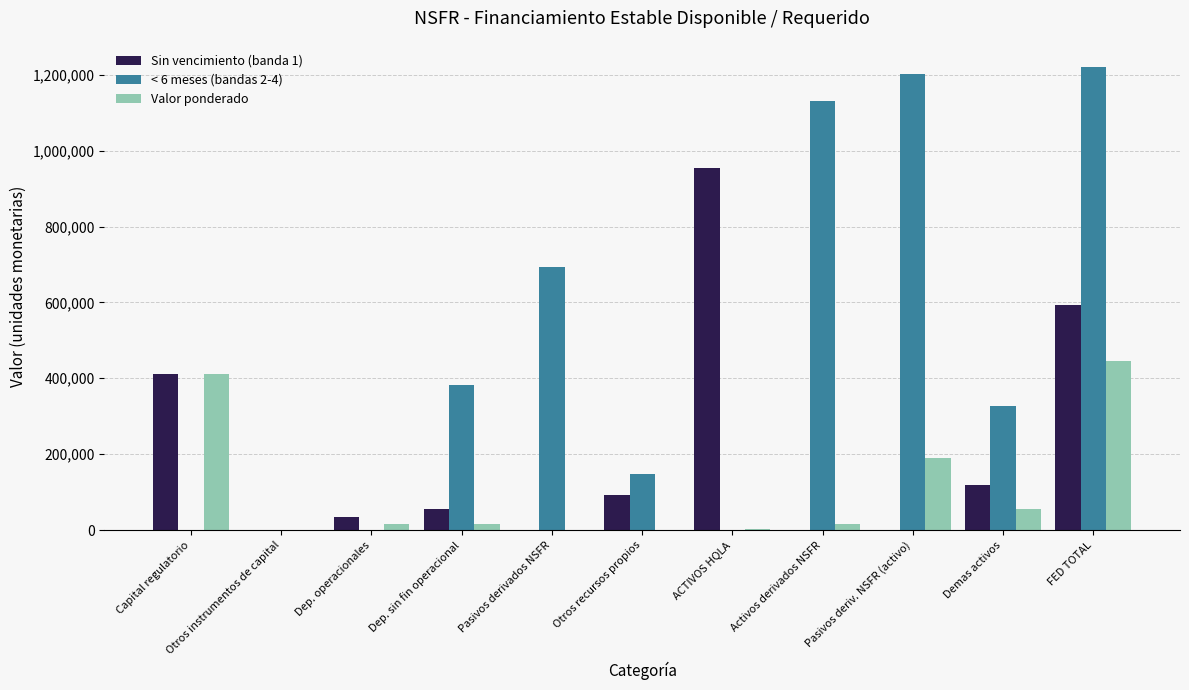

At which label does Sin vencimiento (banda 1) first exceed 54626?

Capital regulatorio